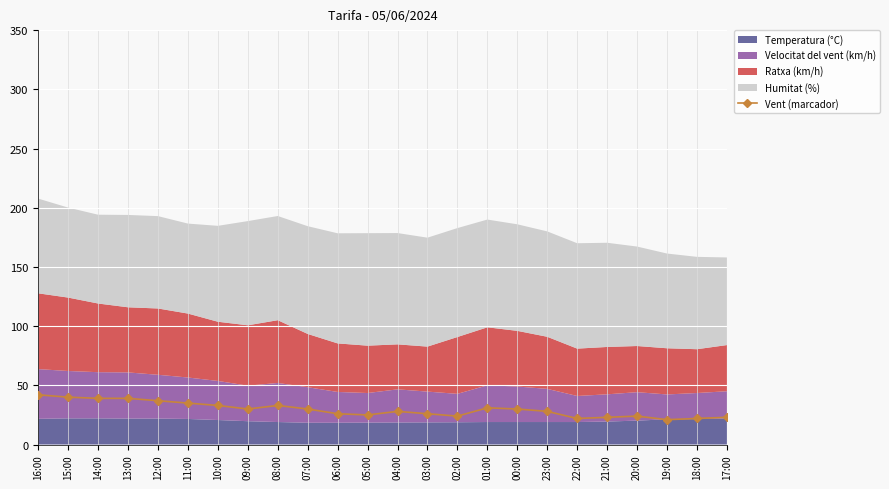

Approximately how many times larger is the value at 08:00 compared to 13:00?

0.8